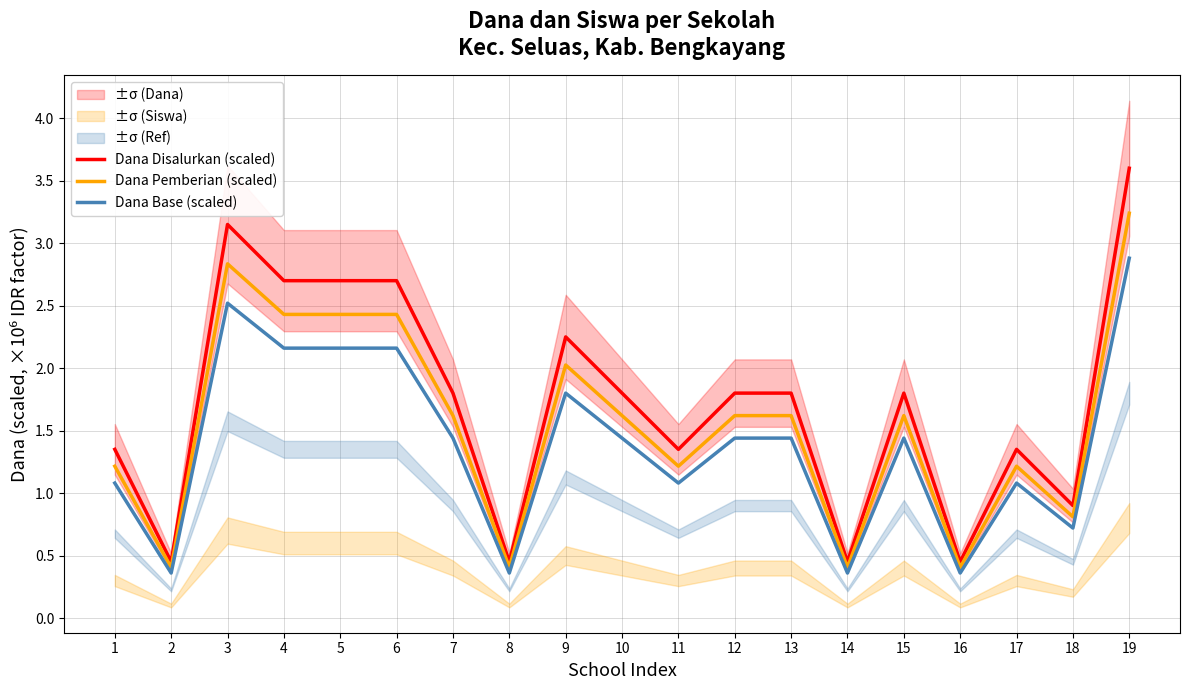

The Dana Disalurkan (scaled) series shows 0.5 at 2. True or false?

True